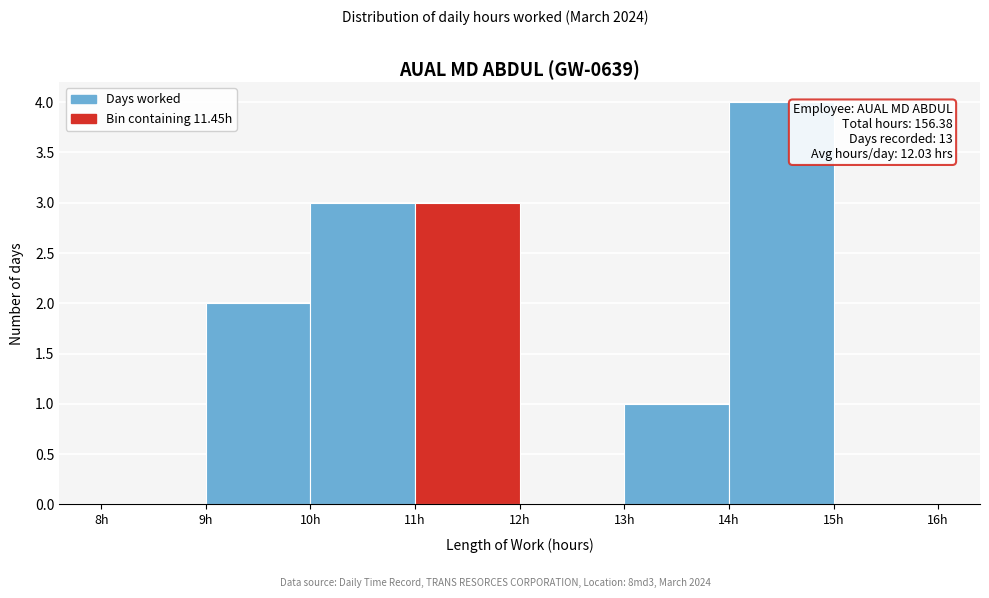

Which range on the x-axis has the tallest bar?

14 to 15